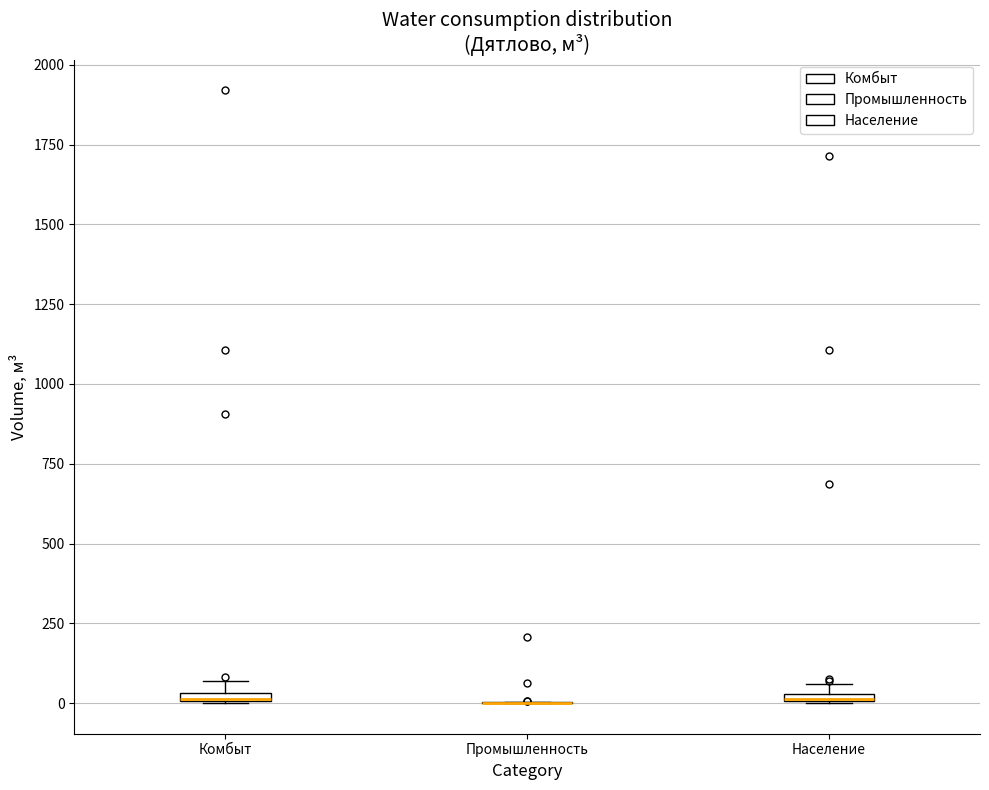

Where is the lower edge of the box for Комбыт on the y-axis? The values are not printed on the chart, so give them approximately, as read against the axis.

0